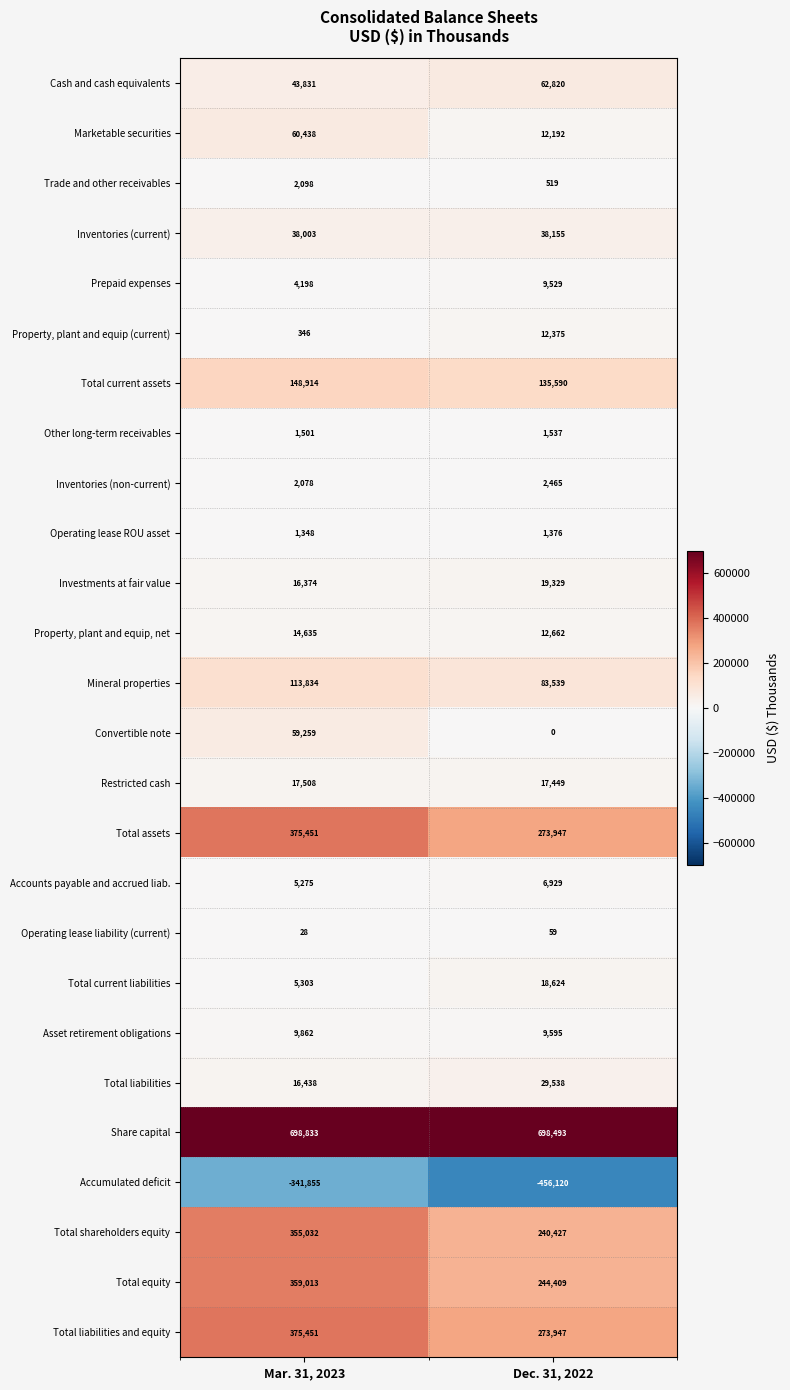

Which series has the largest range (max minus min)?

Total shareholders equity